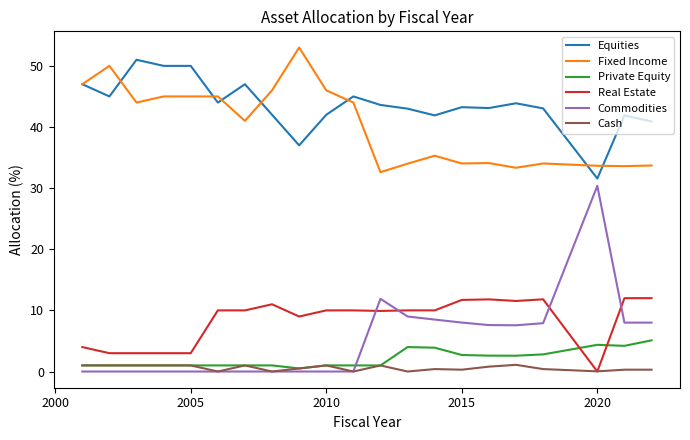

Which series has the largest total across all categories?

Equities